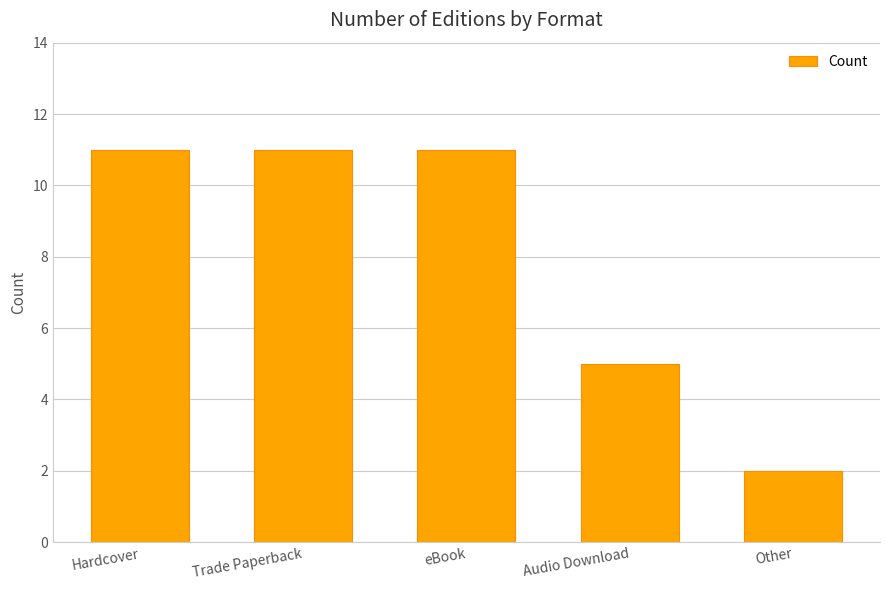

What is the value of the 1st bar from the left?

11